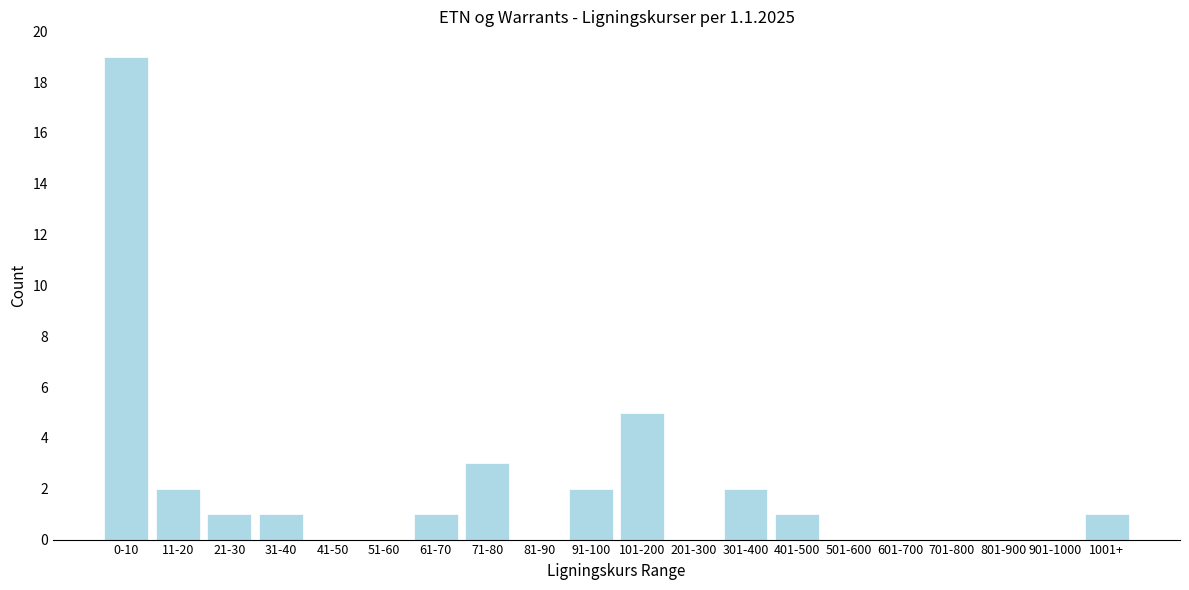

Reading left to right, transcribe all the data shown in this chart.

0-10=19	11-20=2	21-30=1	31-40=1	41-50=0	51-60=0	61-70=1	71-80=3	81-90=0	91-100=2	101-200=5	201-300=0	301-400=2	401-500=1	501-600=0	601-700=0	701-800=0	801-900=0	901-1000=0	1001+=1